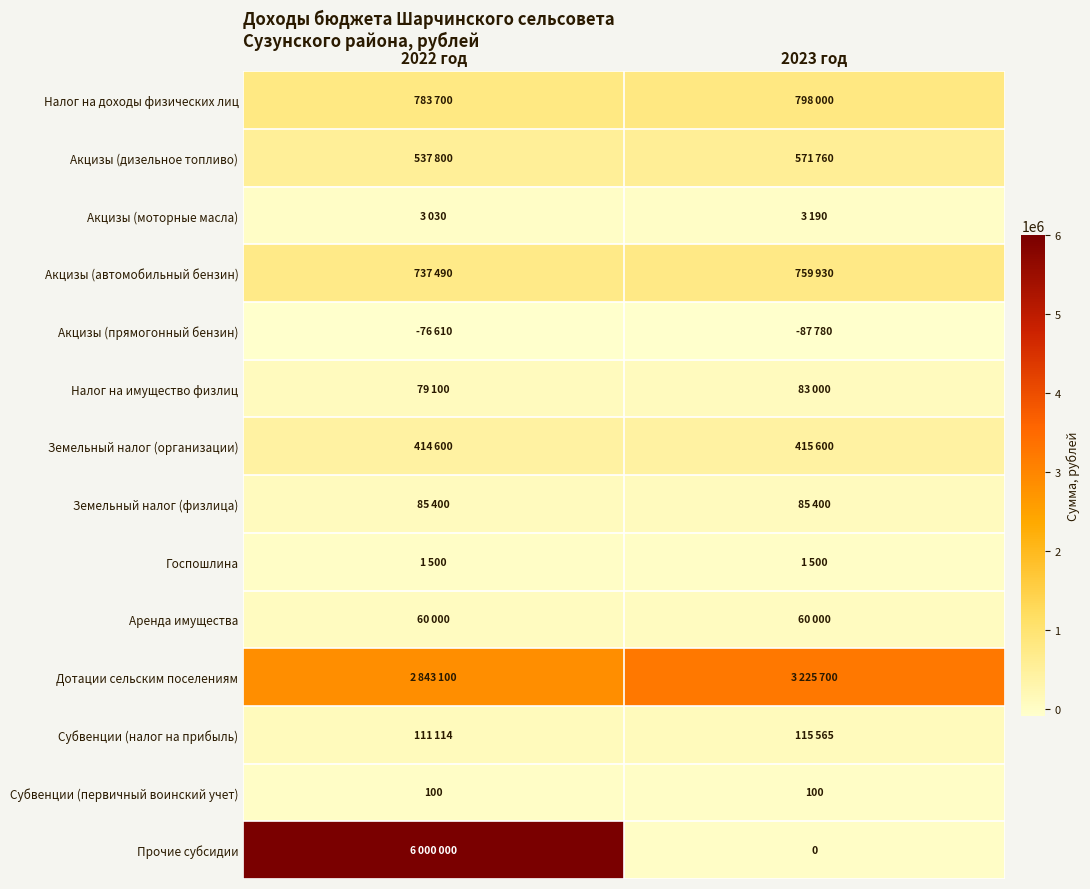

The value of Субвенции (первичный воинский учет) at 2023 год is 100. True or false?

True